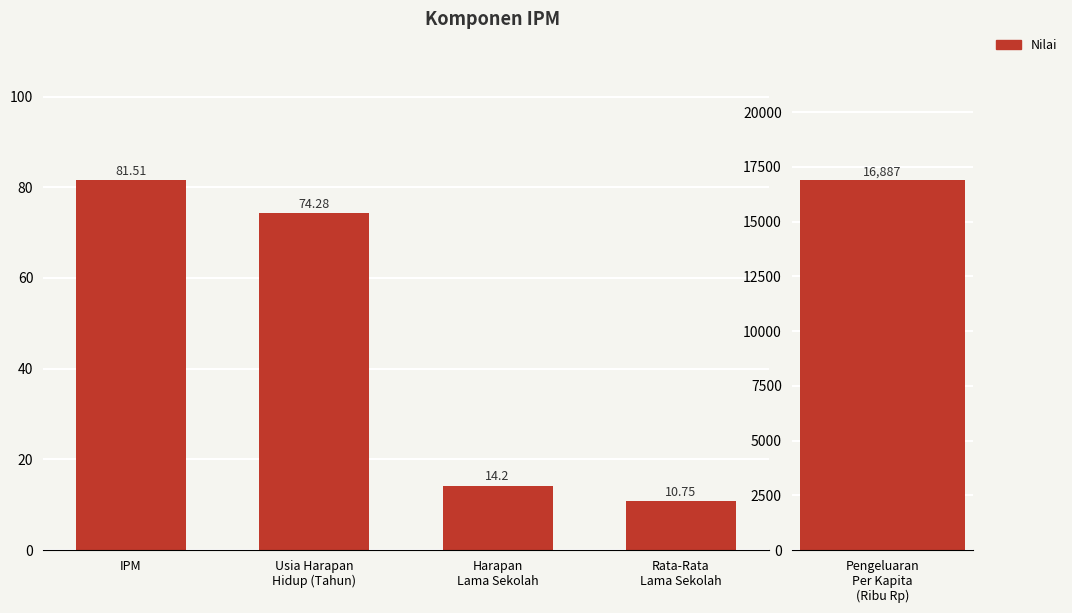

What is the difference between the second highest and minimum values?

63.5